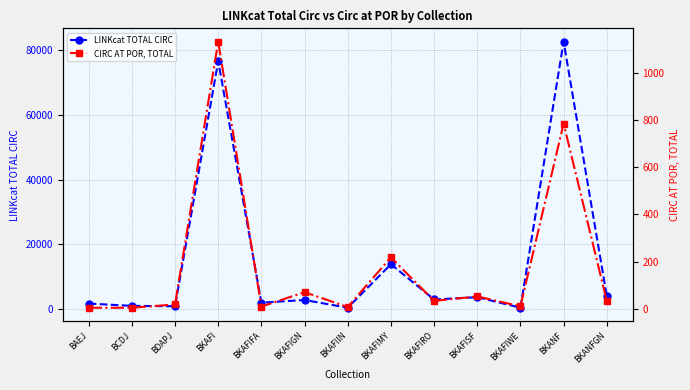

The value of LINKcat TOTAL CIRC at BKAFIMY is 4587. True or false?

False